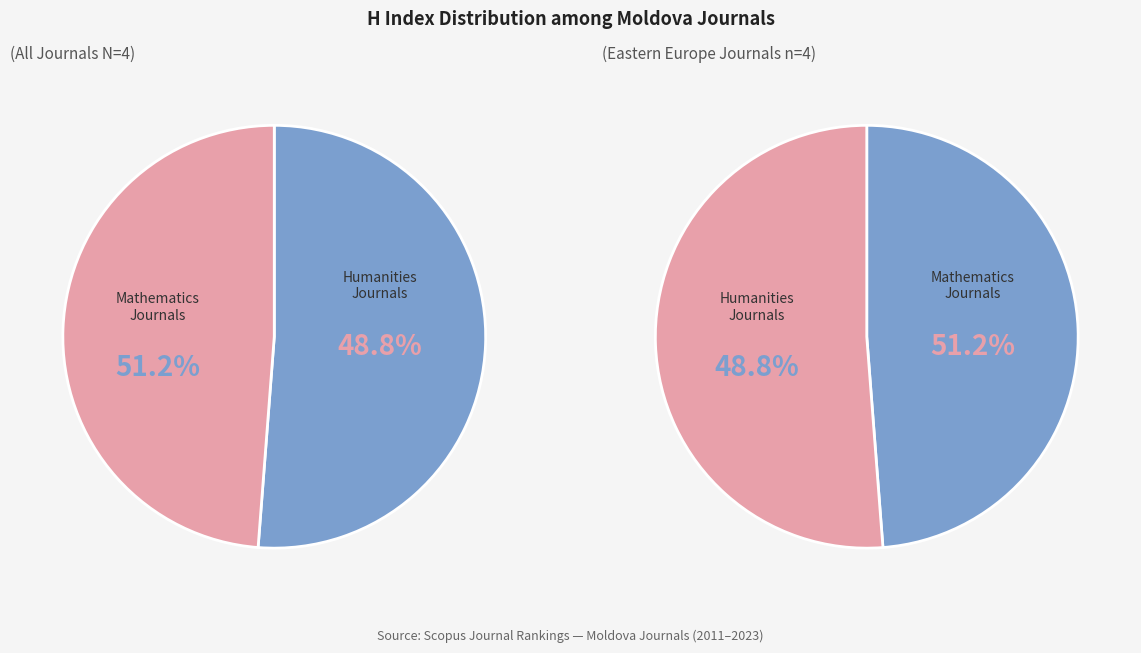

Count the number of slices in the pie.

4